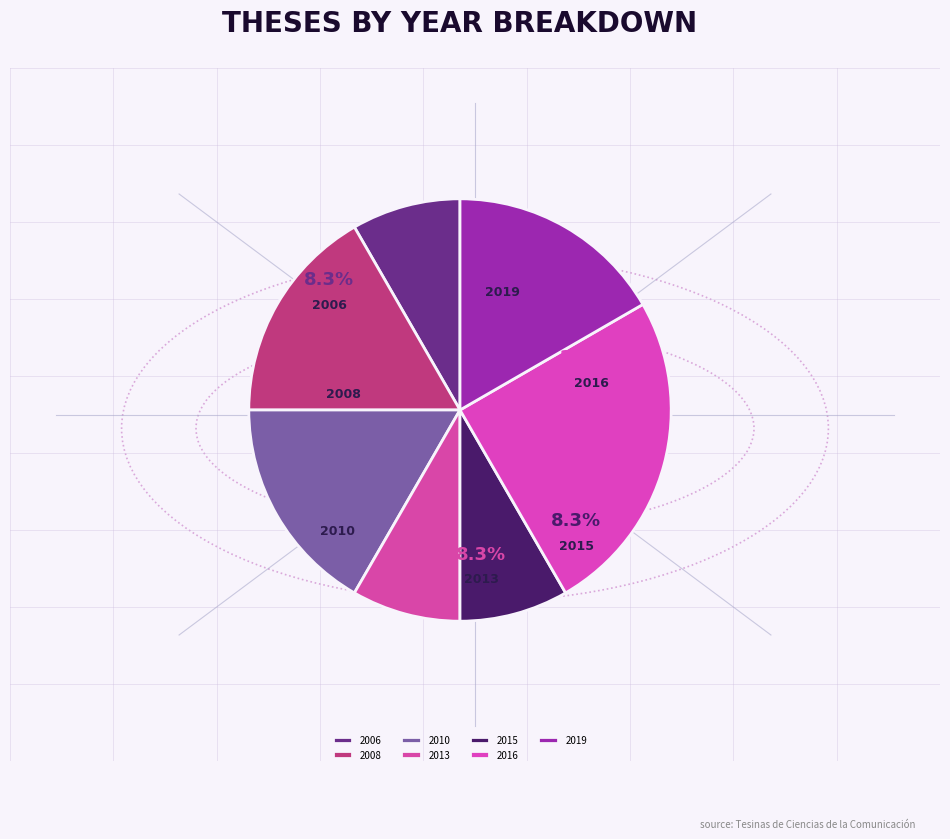

Is 2013 the majority of the pie?

No